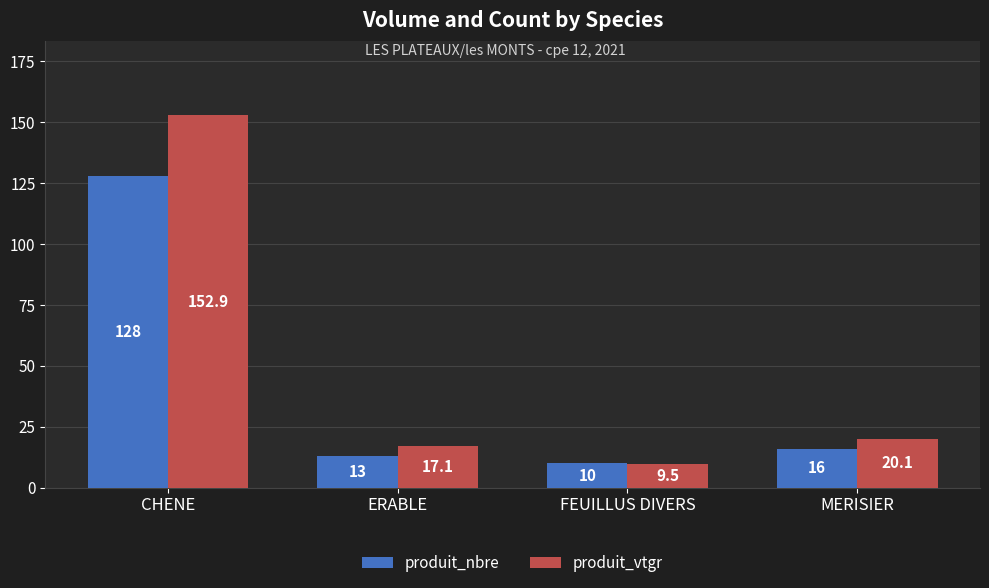

Which series has the largest total across all categories?

produit_vtgr